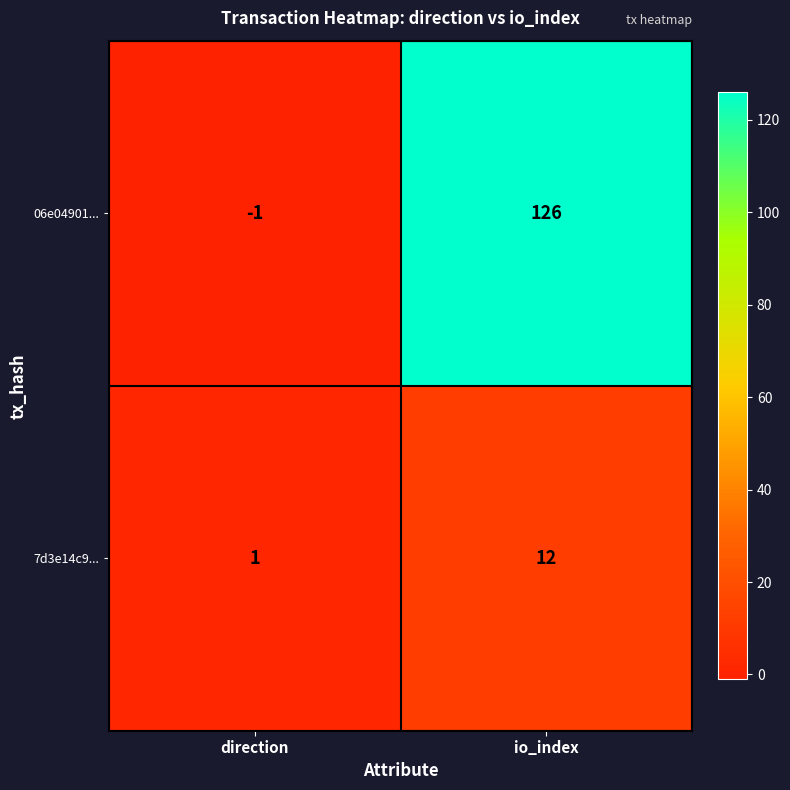

Read the 7d3e14c9... value at io_index.

12